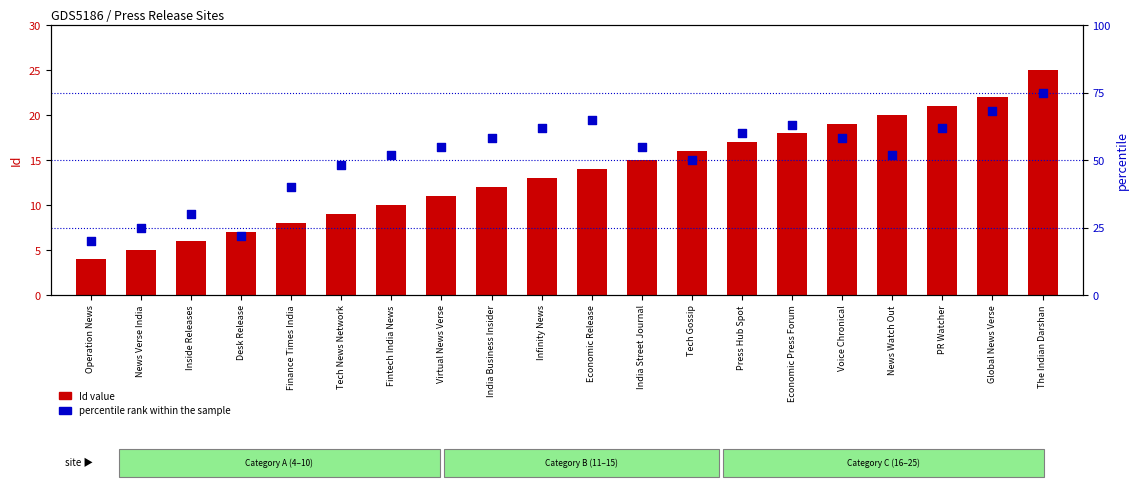

At how many categories does at least one series exceed 46?

15